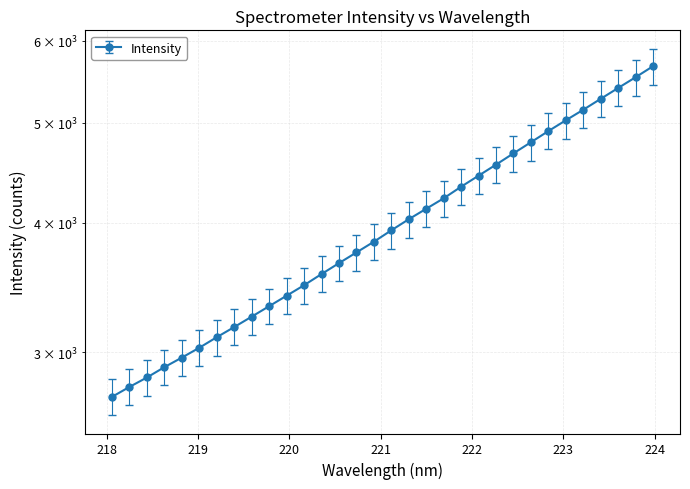

Reading right to left, transcribe all the data shown in this chart.

5671.2	5533.7	5403.0	5274.1	5147.4	5027.8	4908.7	4788.1	4671.2	4555.3	4444.9	4337.0	4226.2	4129.2	4033.8	3935.5	3836.7	3746.2	3657.9	3570.1	3482.4	3401.9	3323.5	3246.9	3172.6	3101.6	3029.6	2963.7	2901.3	2835.3	2776.3	2715.5